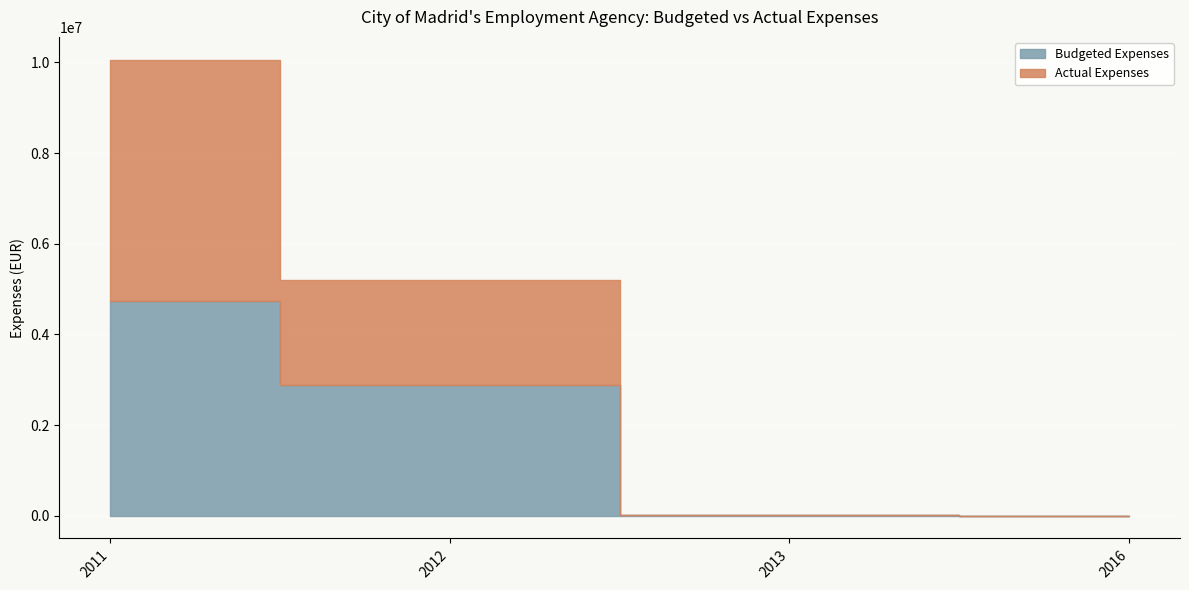

Rank the series at 2011 from highest to lowest value.

Actual Expenses, Budgeted Expenses